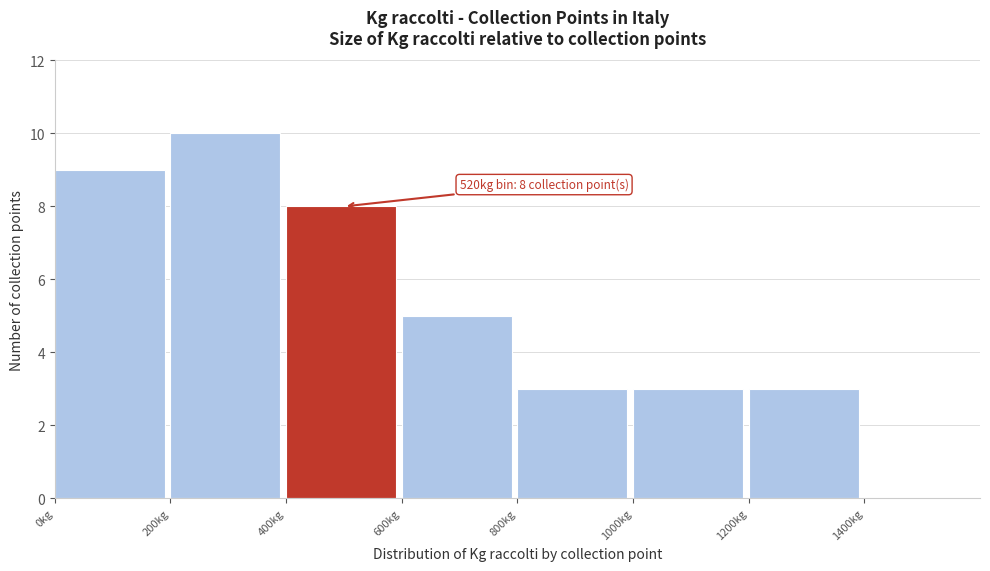

Which range on the x-axis has the tallest bar?

200 to 400